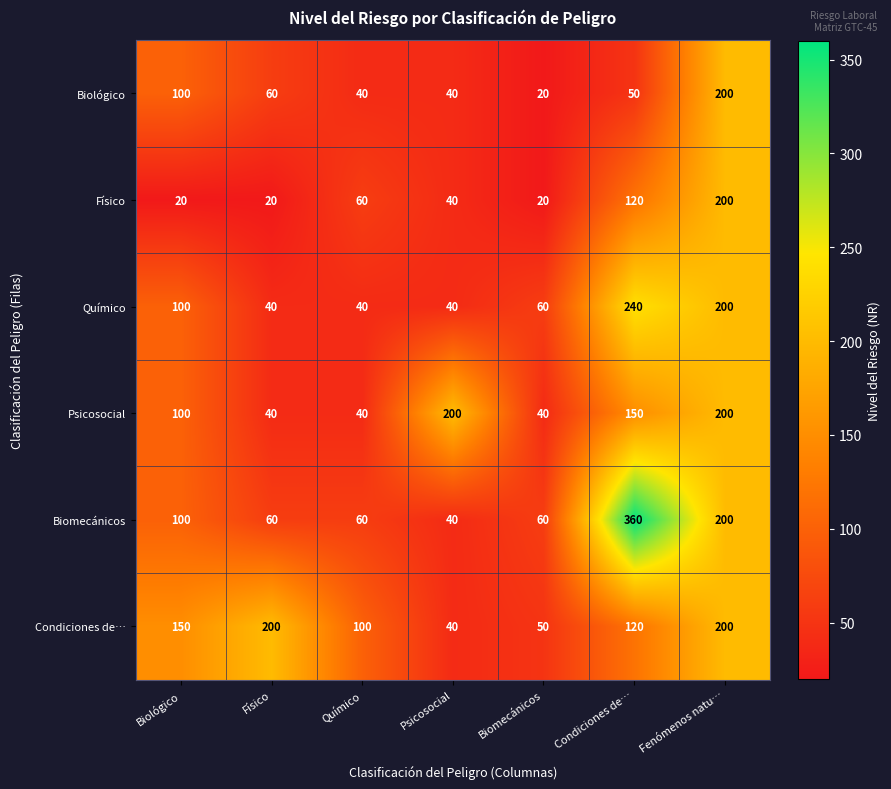

The value of Biomecánicos at Psicosocial is 15. True or false?

False